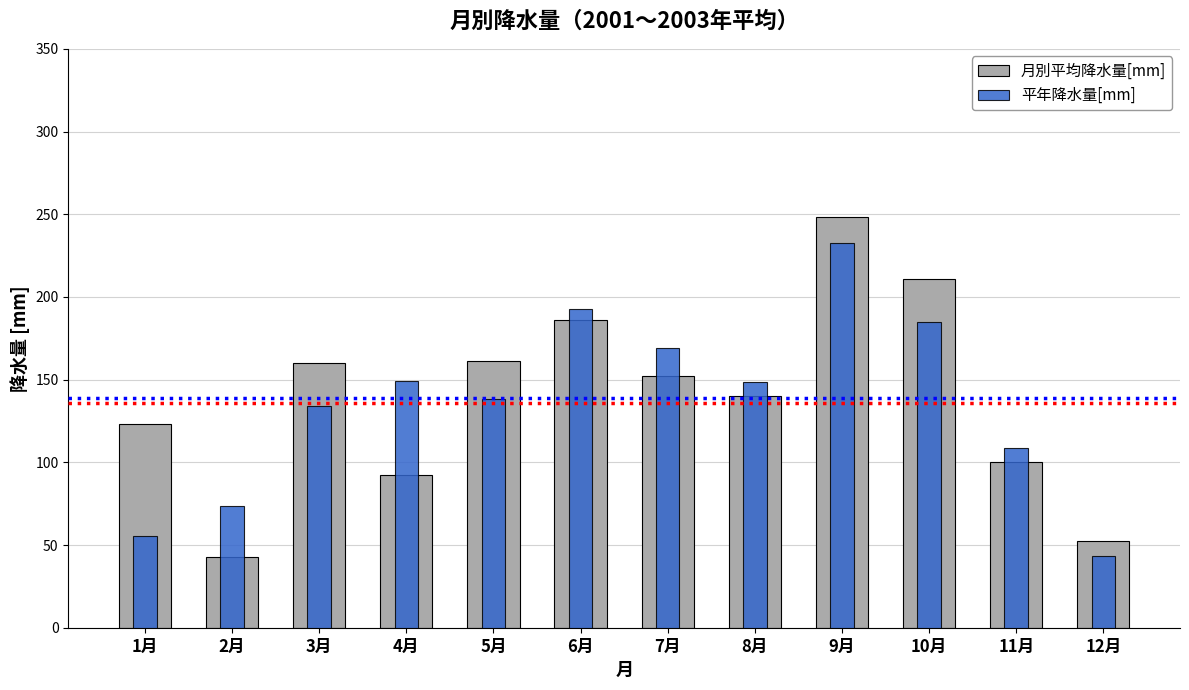

What is the average value of the 月別平均降水量[mm] series?

139.1